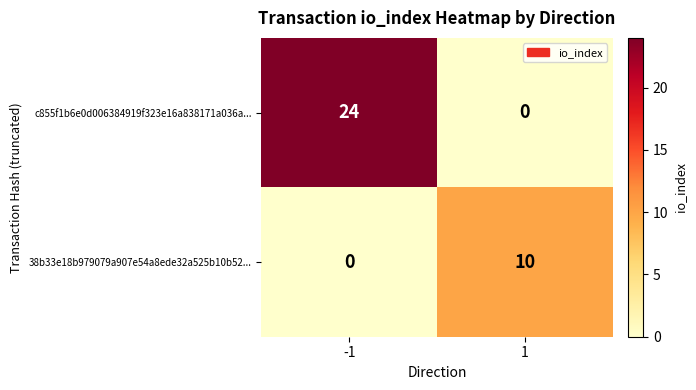

What is the sum of the c855f1b6e0d006384919f323e16a838171a036a... values at 1 and -1?

24